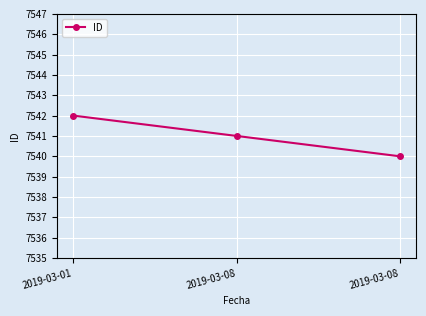

What is the greatest value displayed?

7542